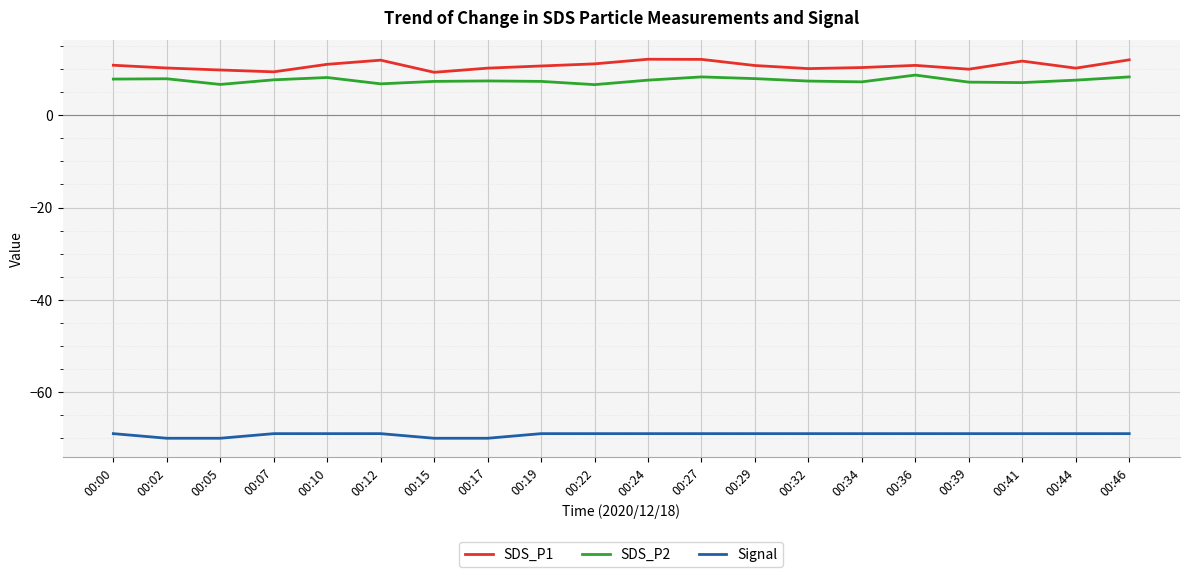

What is the sum of the SDS_P1 values at 00:10 and 00:05?

20.8